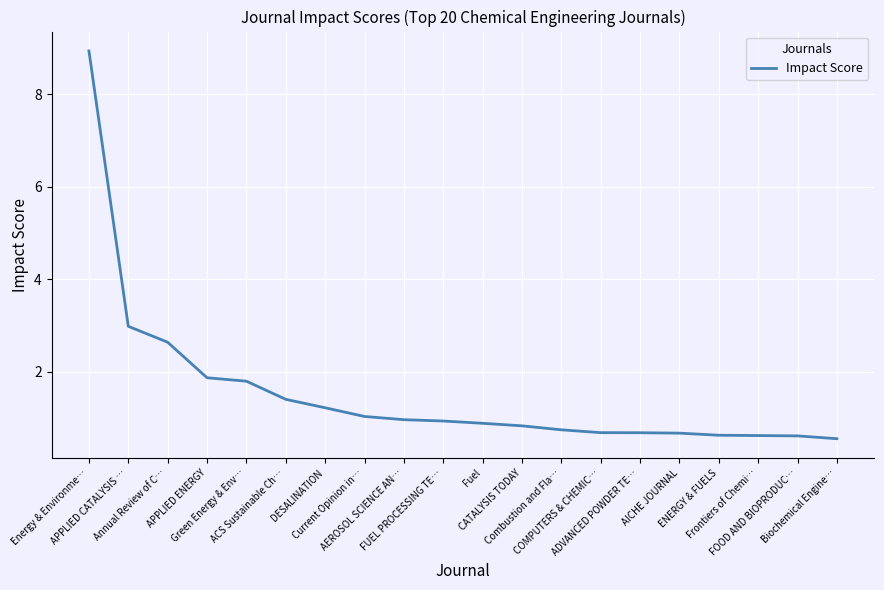

What position from the right is Fuel?

10